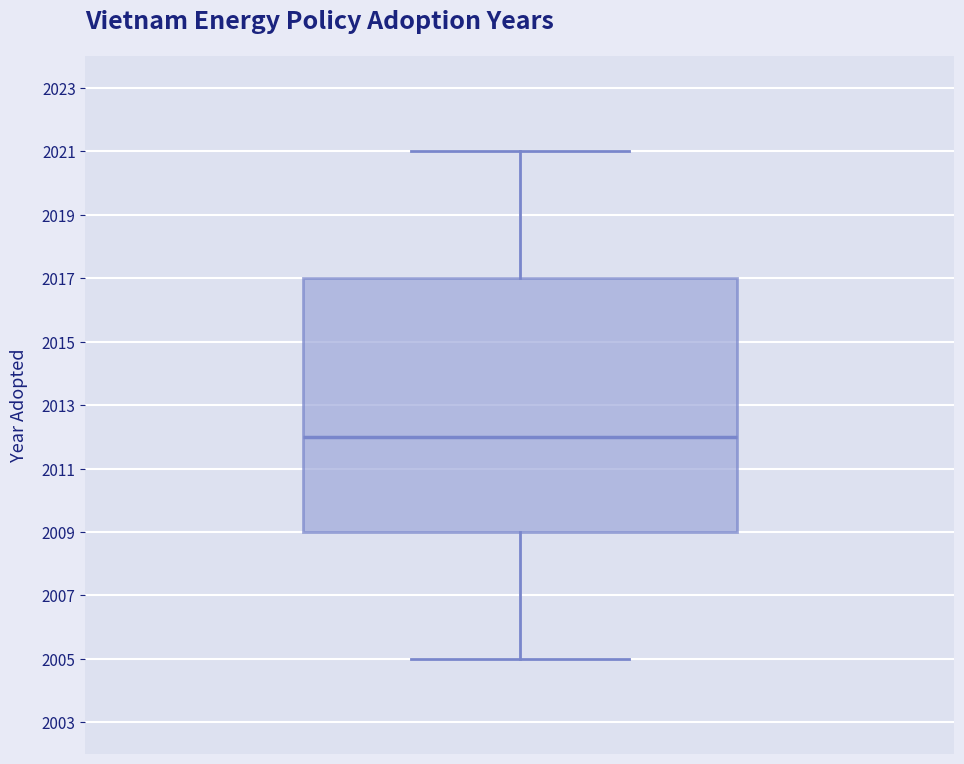

Where is the lower edge of the box on the y-axis? The values are not printed on the chart, so give them approximately, as read against the axis.

2009